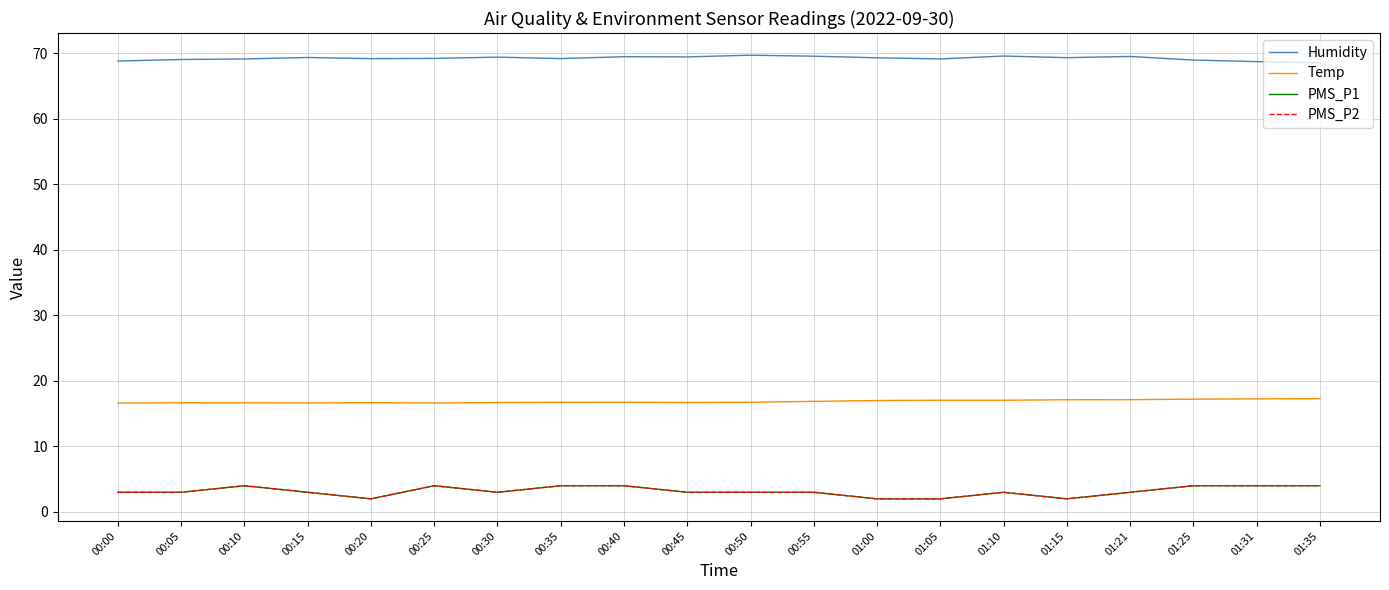

List the labels in order of Humidity value, largest first.

00:50, 01:10, 00:55, 01:21, 00:40, 00:45, 00:30, 00:15, 01:15, 01:00, 00:25, 00:35, 00:20, 01:05, 00:10, 00:05, 01:25, 00:00, 01:31, 01:35